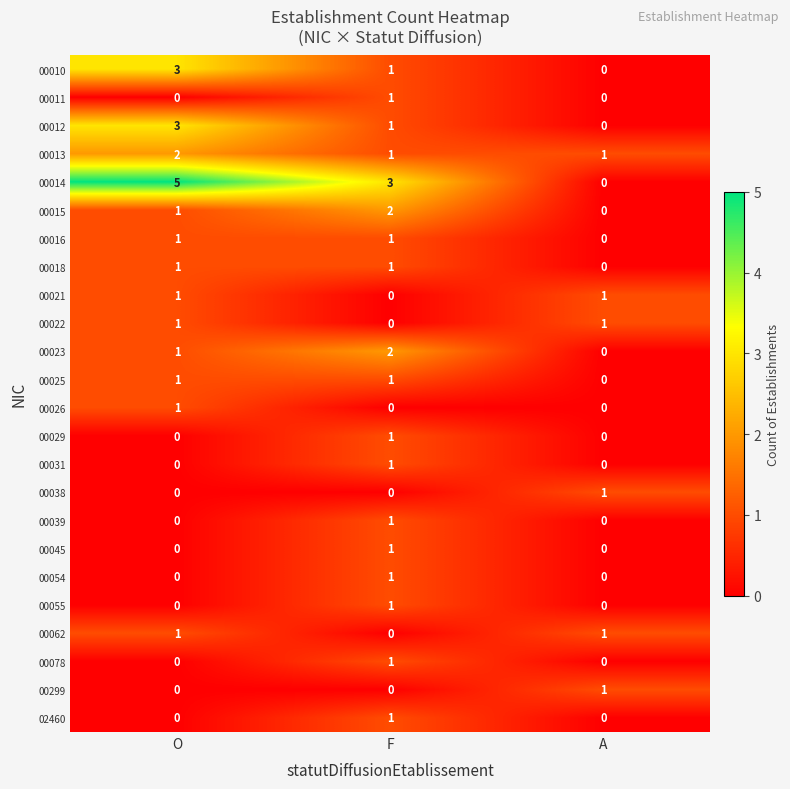

Is it true that 00022 equals -1 at F?

False